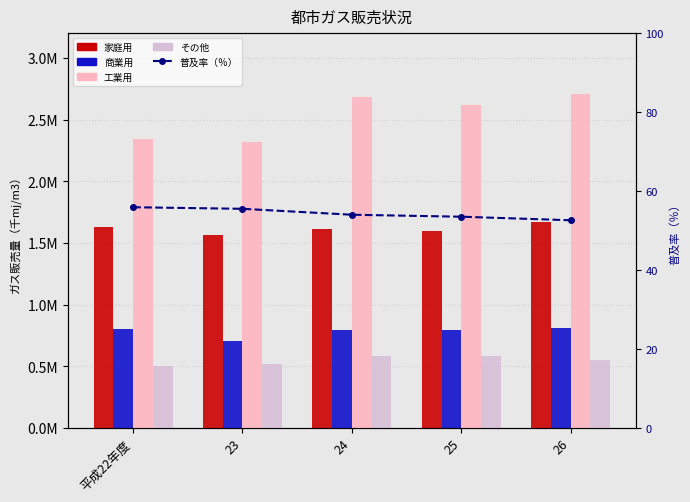

Where is その他 nearest to the value 541228?

26